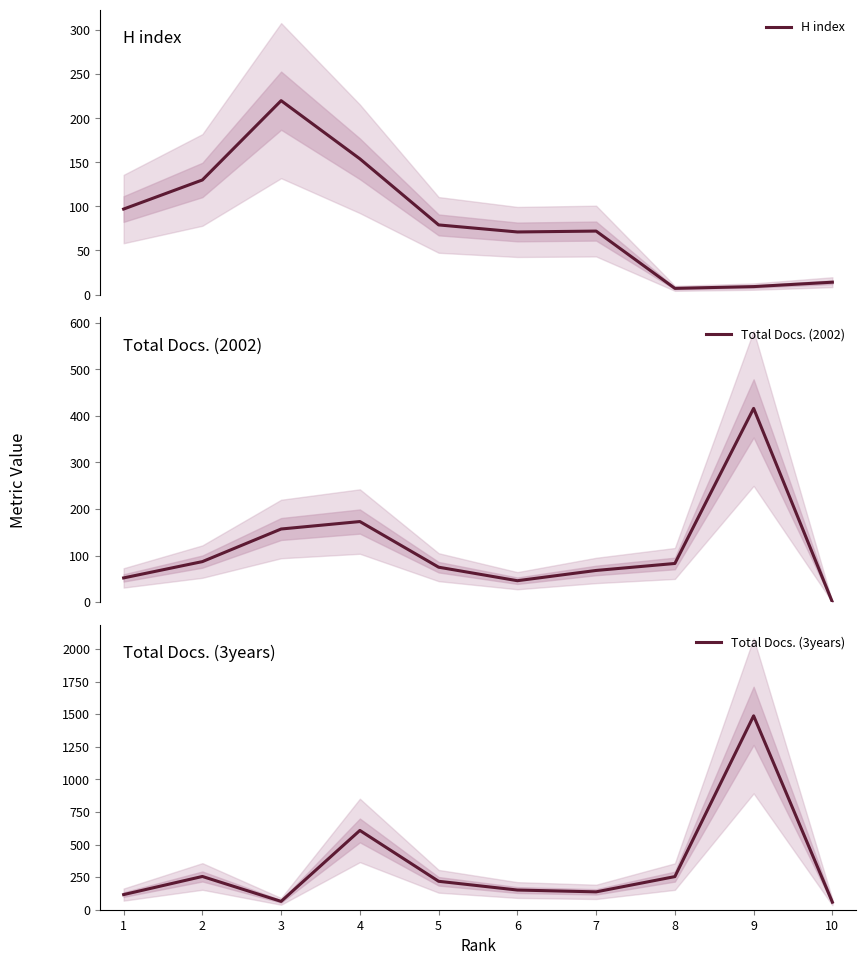

Where does the Total Docs. (2002) series first go above 83?

2